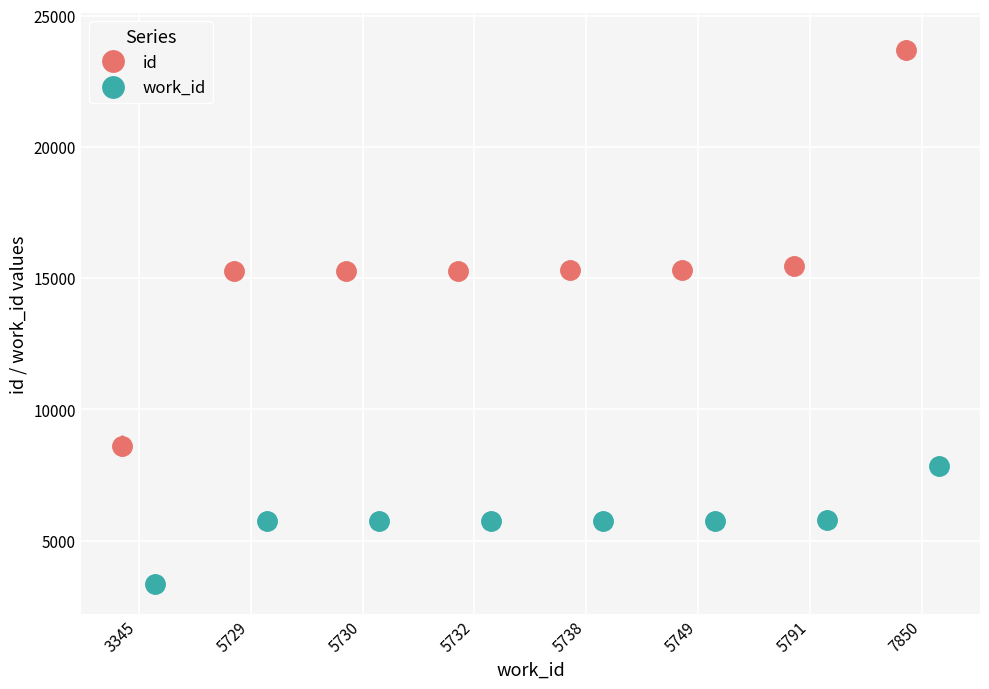

What is the average value of the id series?

15529